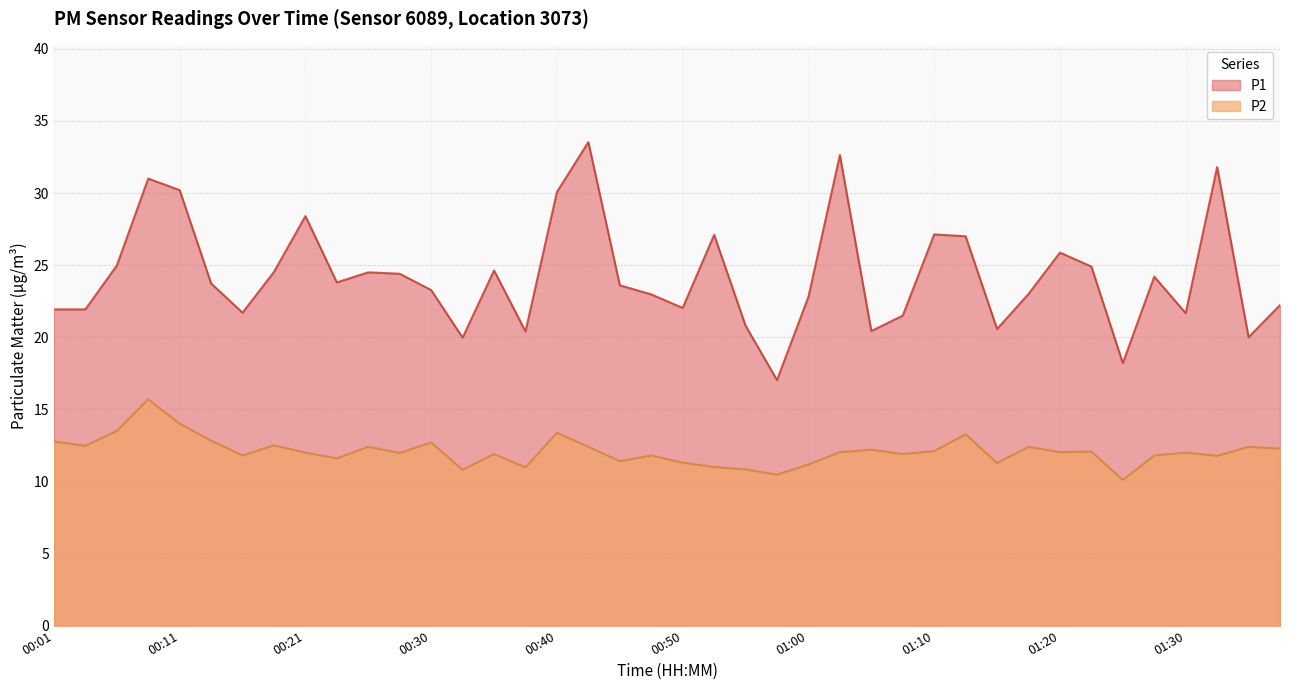

What is the difference between the P2 values at 00:08 and 00:50?

4.4